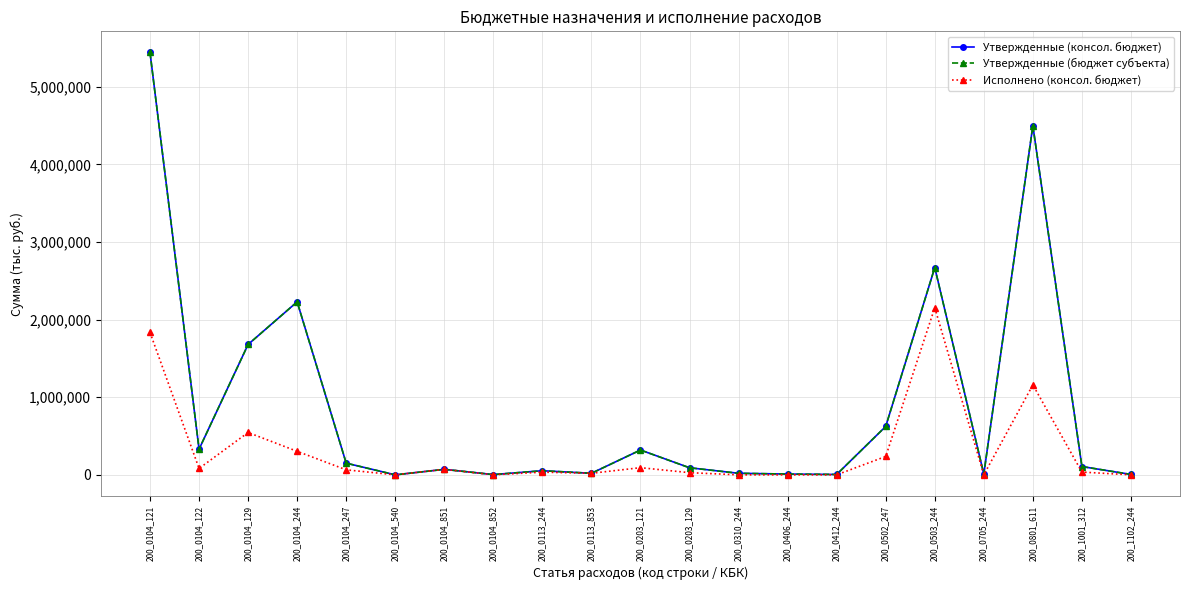

Where is Исполнено (консол. бюджет) nearest to the value 1076689?

200_0801_611